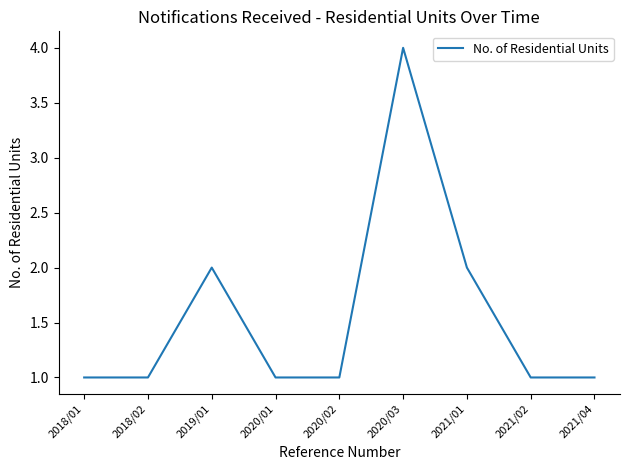

Reading left to right, list all the values displayed in this chart.

1	1	2	1	1	4	2	1	1